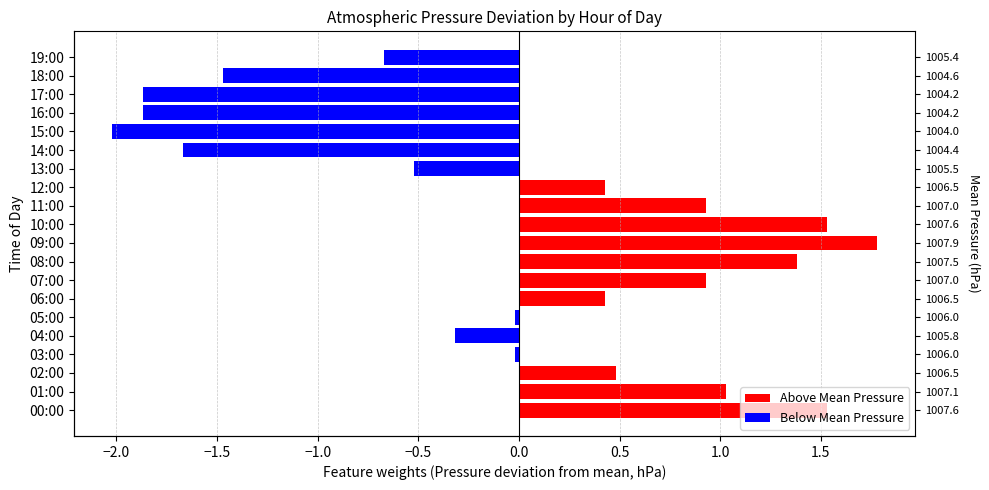

What is the difference between the maximum and minimum values in the Above Mean Pressure series?

1.8